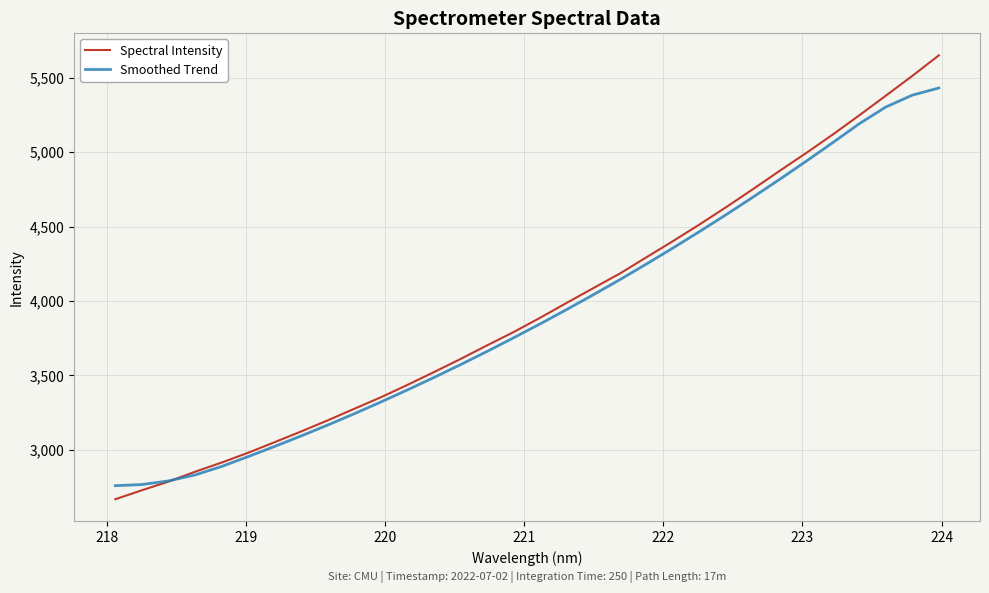

What is the highest value of the Spectral Intensity series?

5649.9